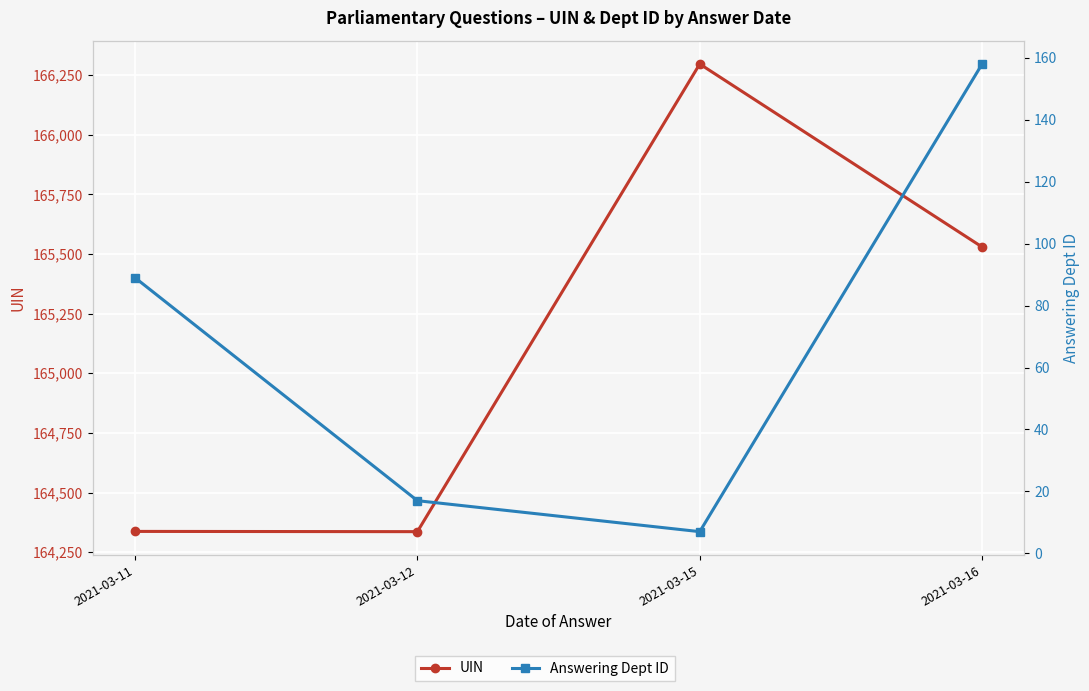

What is the total value across all series at 2021-03-12?

164353